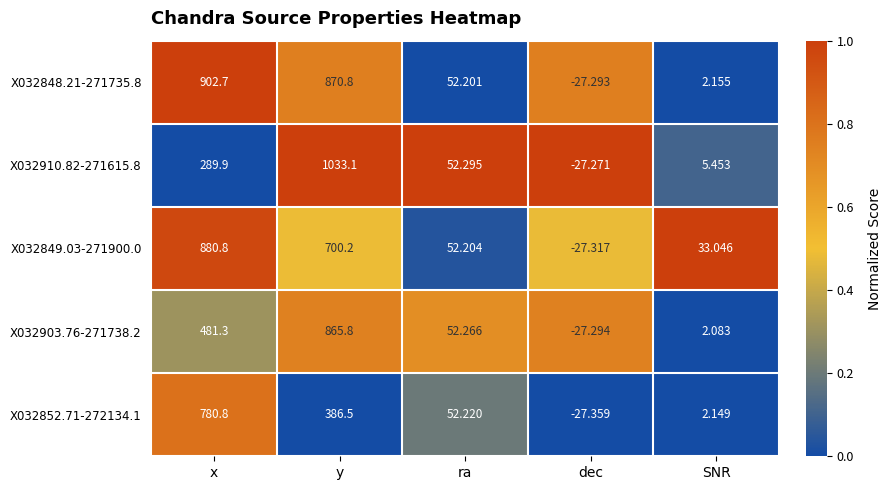

Where does the X032910.82-271615.8 series first go above 52?

x